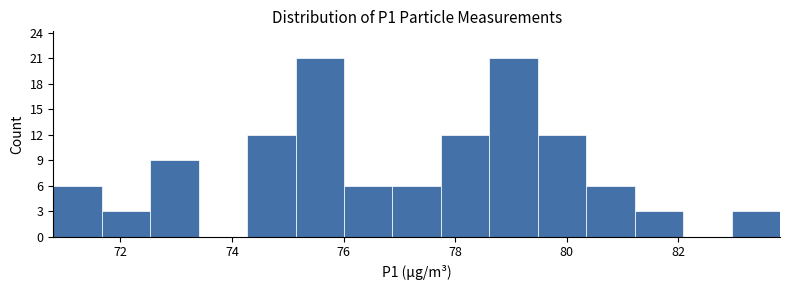

What is the height of the bar covering 81.2 to 82.0 on the x-axis? Neither the bar edges nor the heights are printed on the chart, so give them approximately, as read against the axes.

3